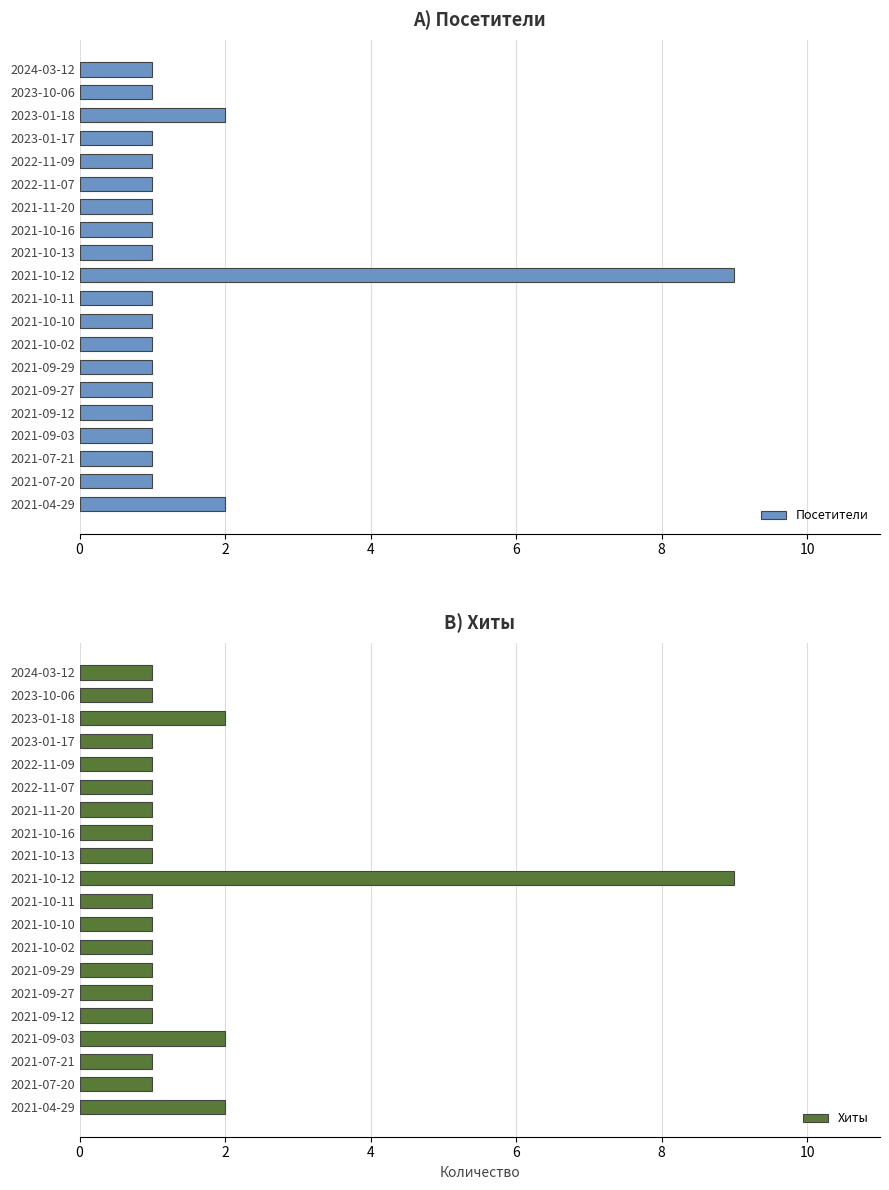

True or false: Хиты has a value of 2 at 2023-10-06.

False